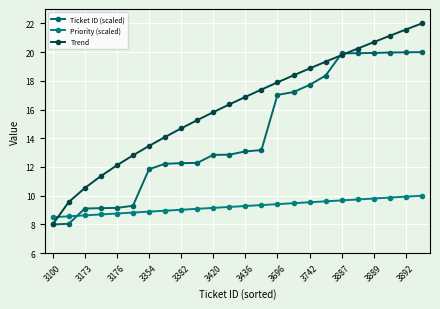

How many distinct data groups are displayed?

3